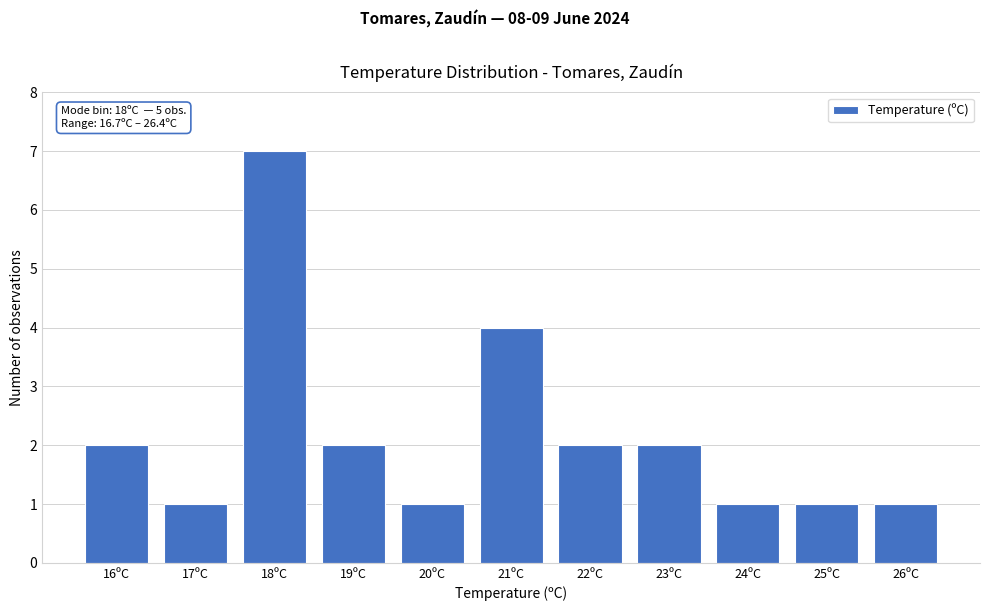

Reading left to right, what are all the values shown in this chart?

2	1	7	2	1	4	2	2	1	1	1